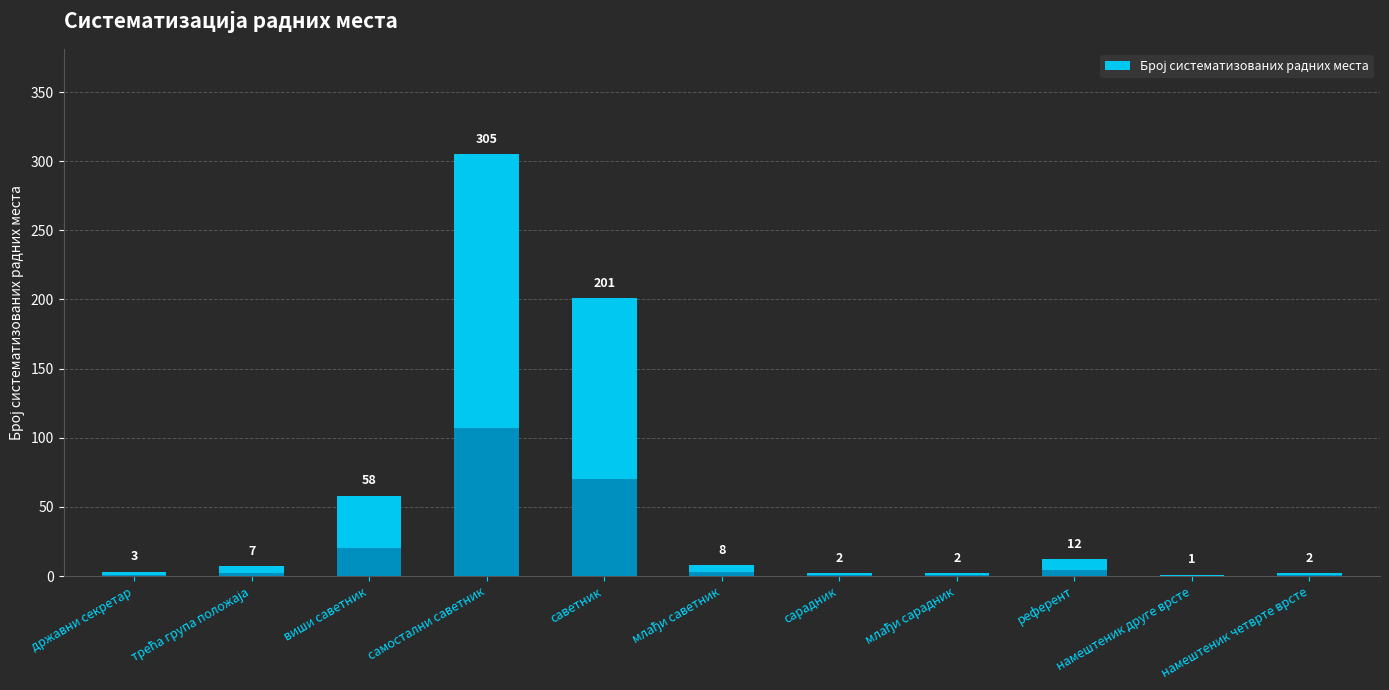

Read the value at референт, to the nearest 5.

10